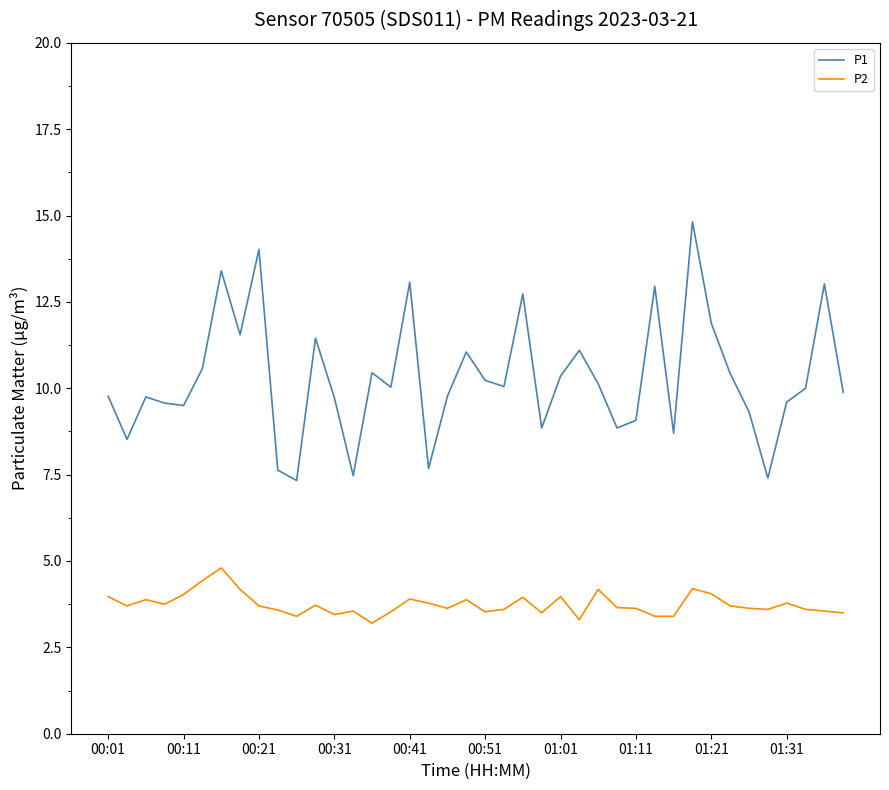

Which series has the widest spread of values?

P1